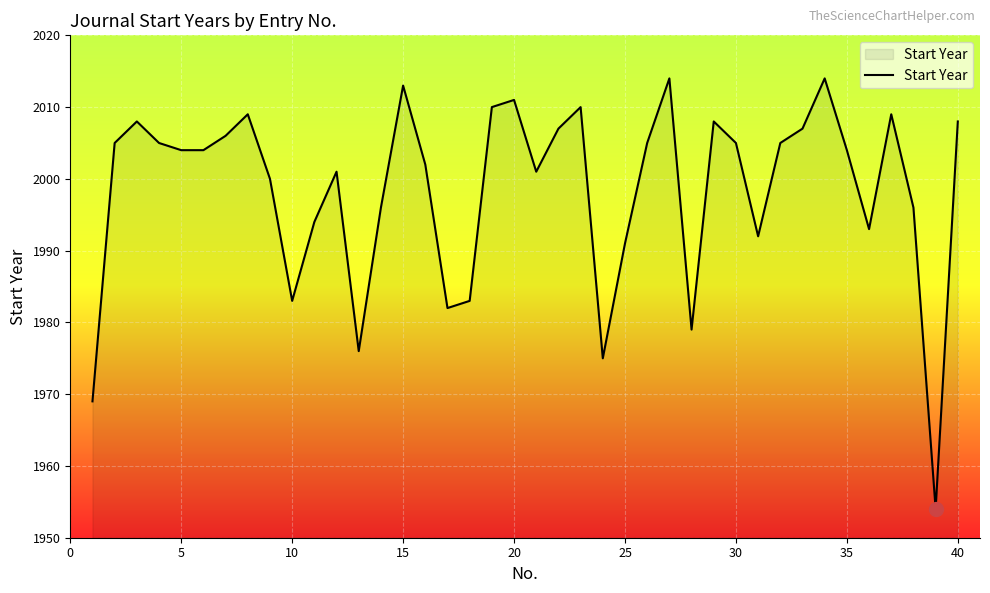

What is the greatest value displayed?

2014